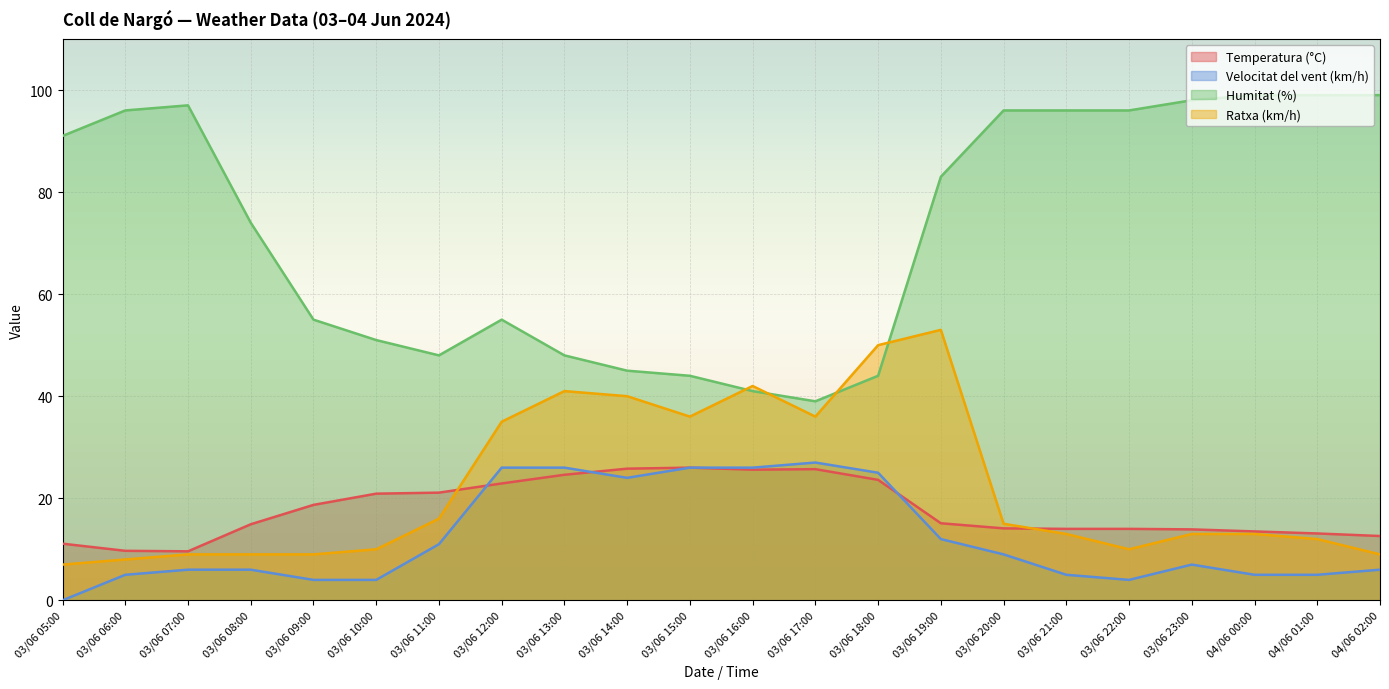

Which series ends up on top after the final intersection of Ratxa (km/h) and Humitat (%)?

Humitat (%)